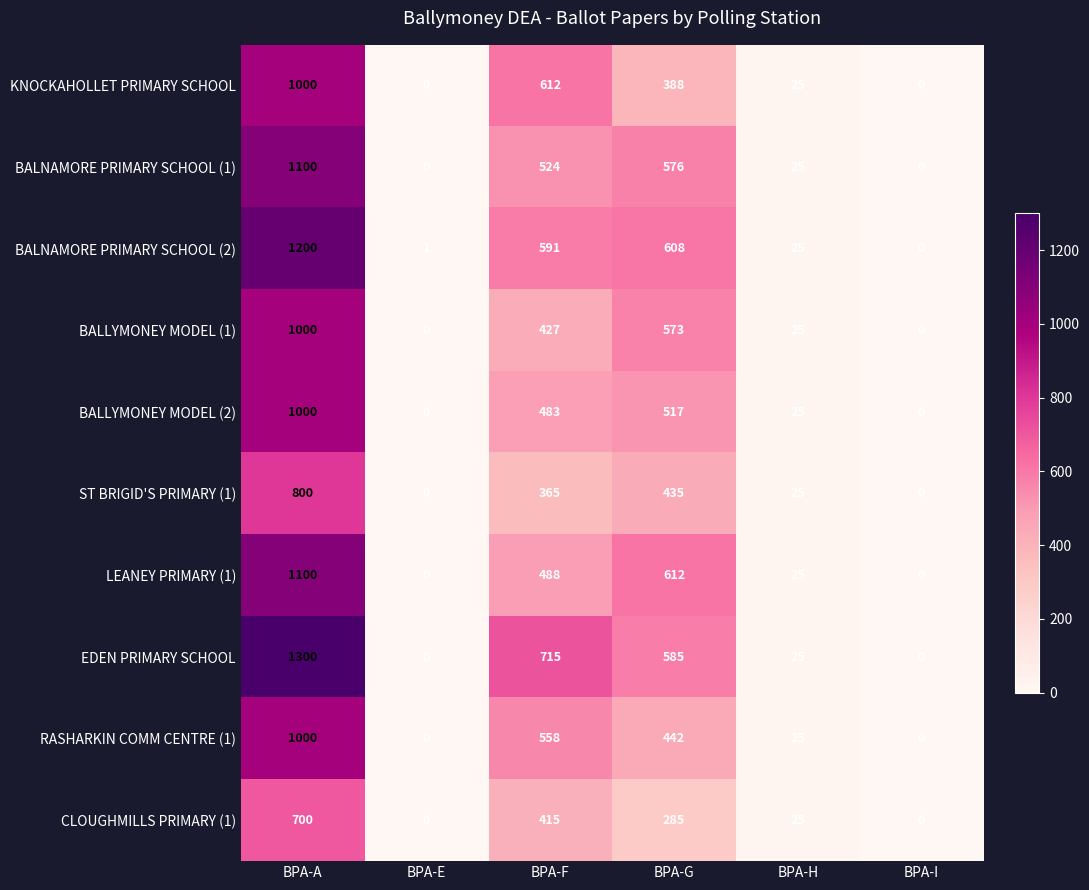

At which label does LEANEY PRIMARY (1) reach its peak?

BPA-A